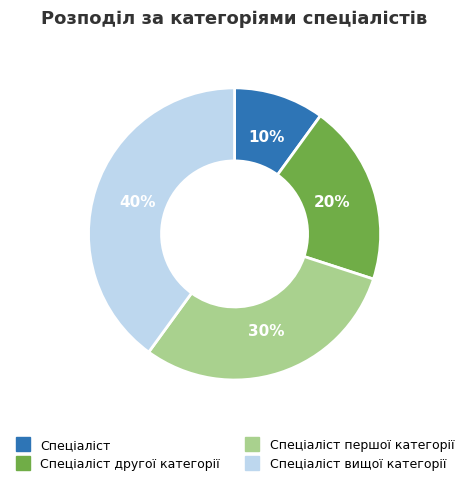

To the nearest percent, what is the average slice percentage?

25%